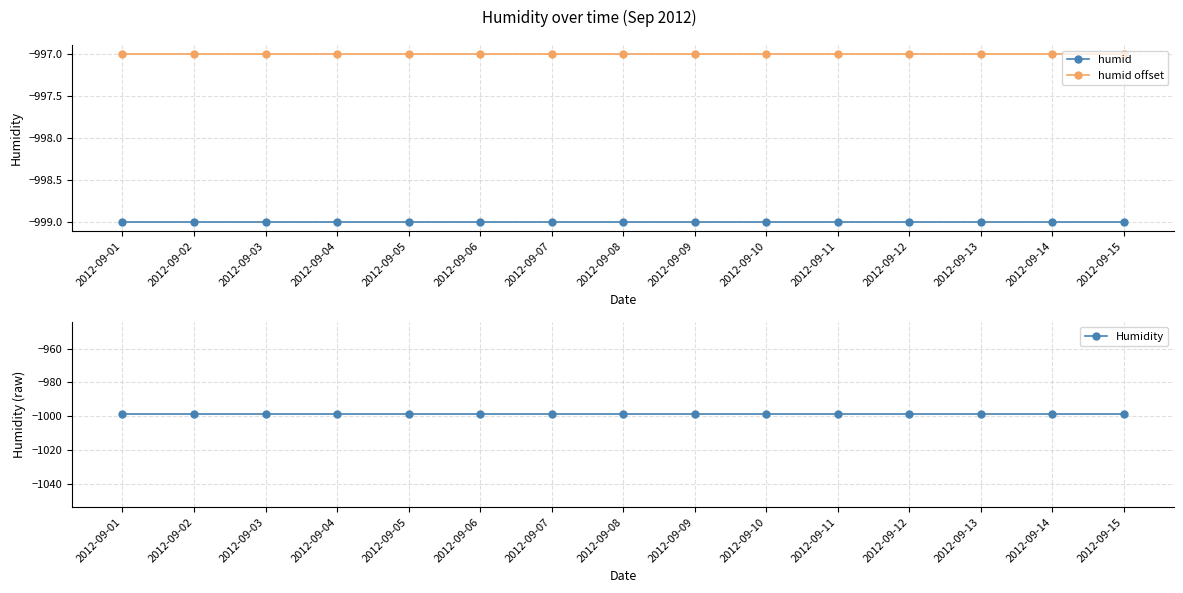

What is the value of the humid offset point at the 6th from the left?

-997